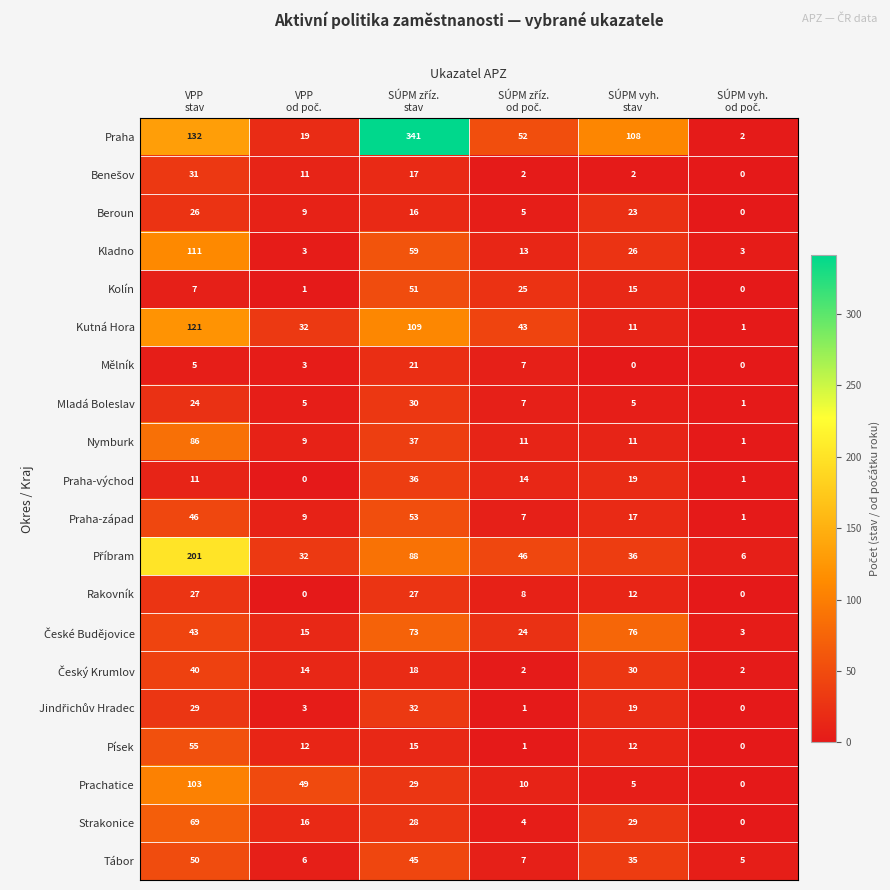

What is the total value across all series at SÚPM vyh.
stav?

491